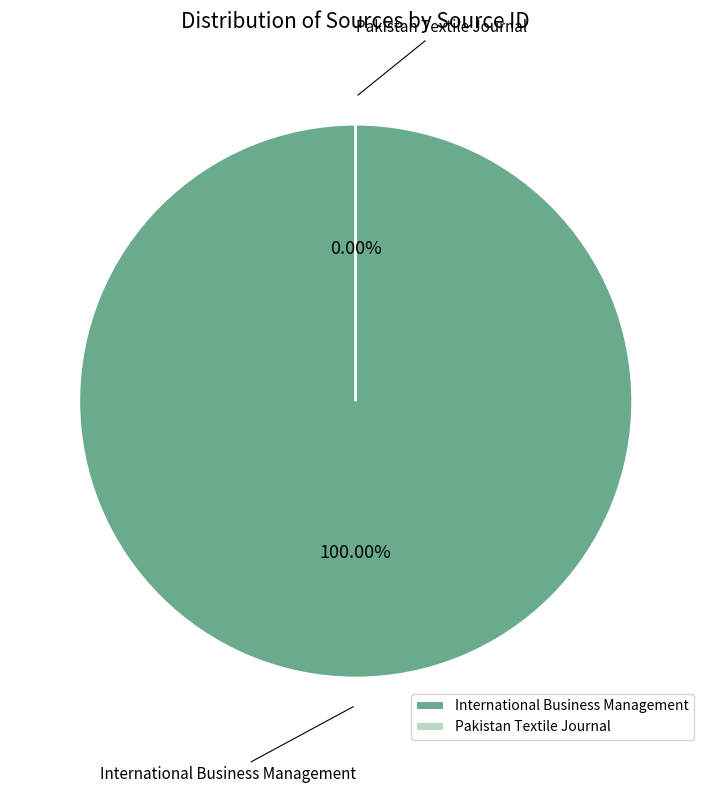

To the nearest percent, what percentage of the pie is International Business Management?

100%